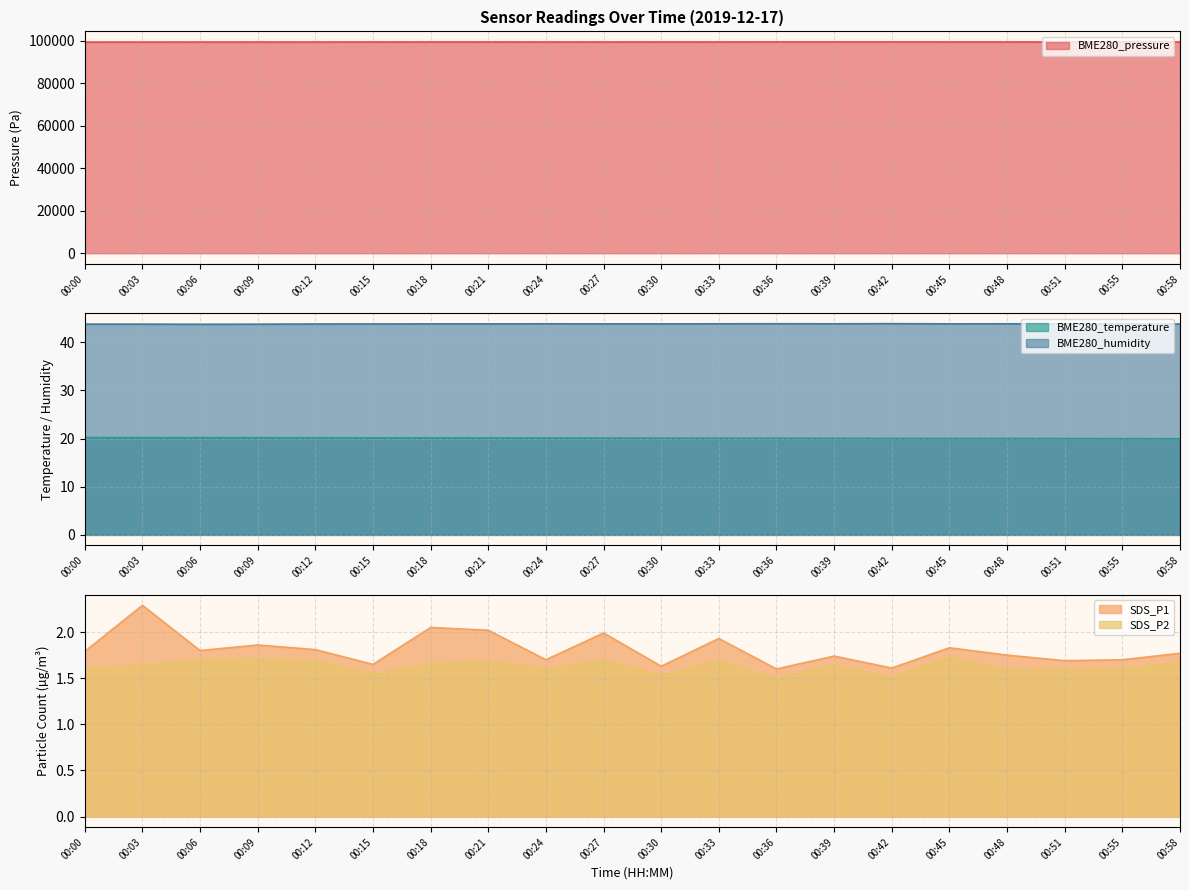

At which label does BME280_humidity reach its peak?

00:42